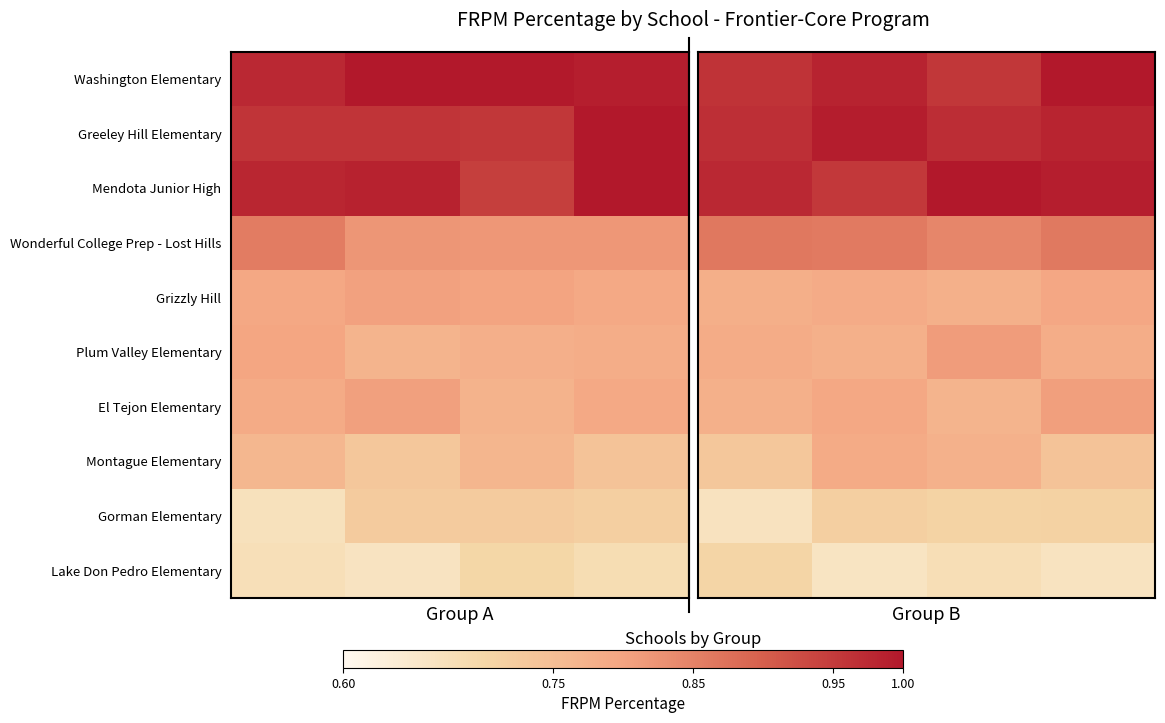

What is the lowest value of the Lake Don Pedro Elementary series?

0.7